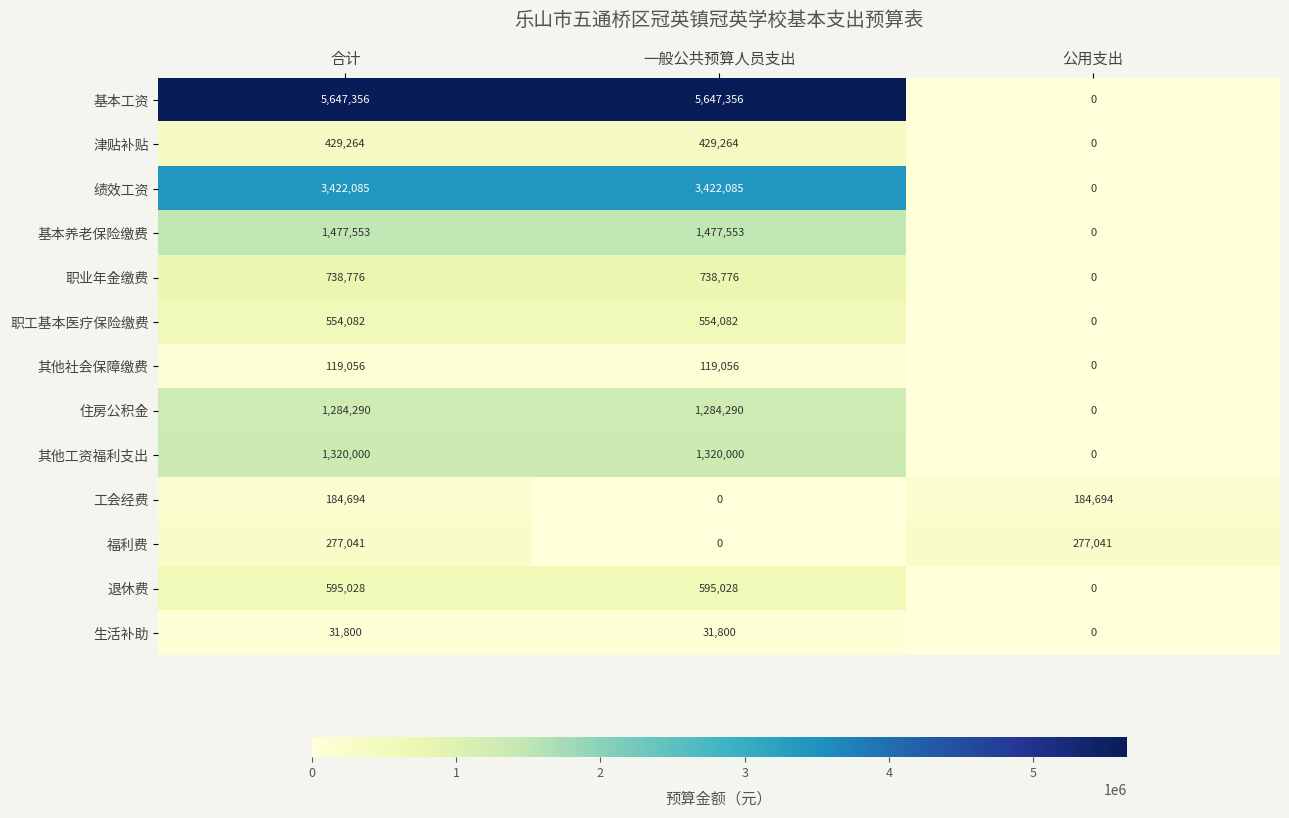

Which series has the largest range (max minus min)?

基本工资